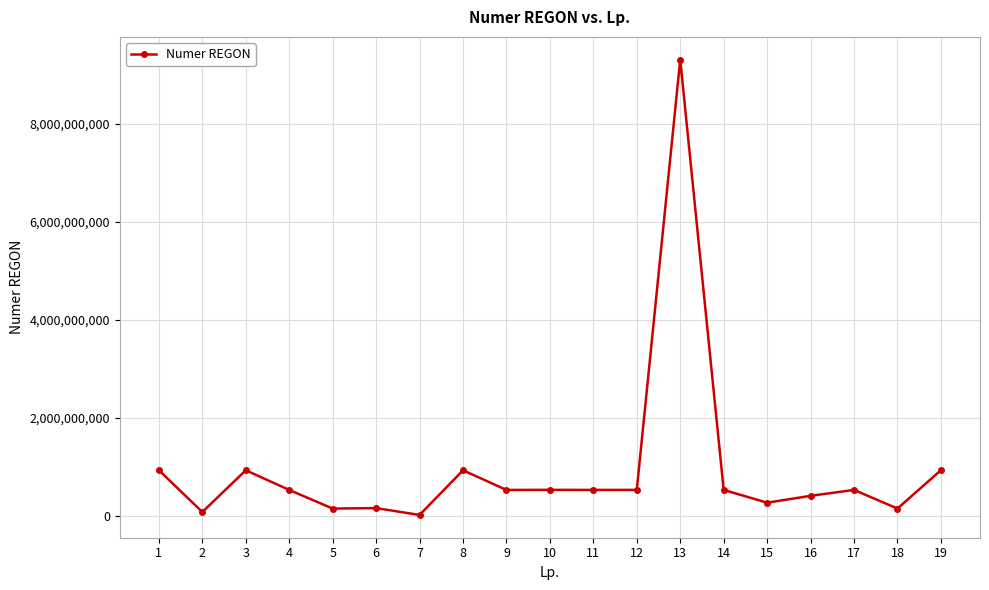

True or false: the data has more than 1 interior local peaks.

True